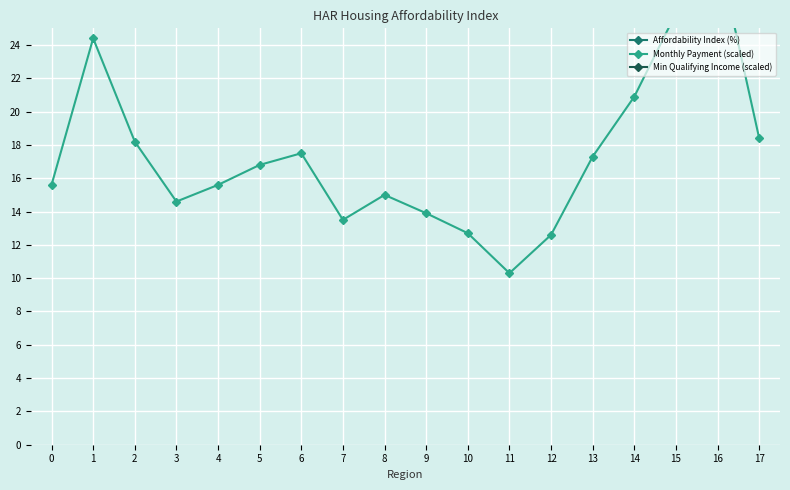

Is the value of Affordability Index (%) at 14 greater than the value of Min Qualifying Income (scaled) at 17?

No